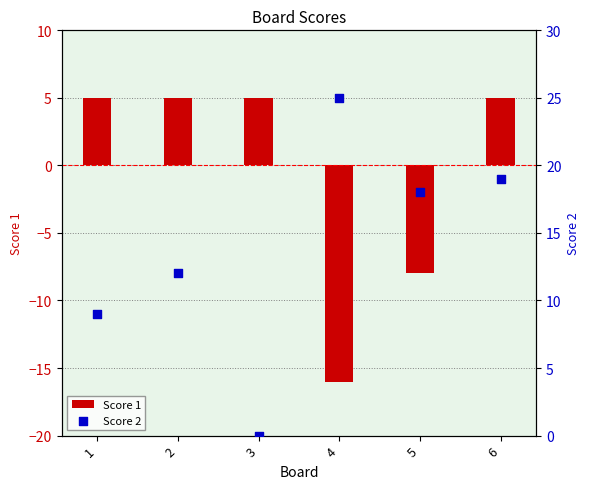

Is the value of Score 1 at 4 greater than the value of Score 2 at 6?

No